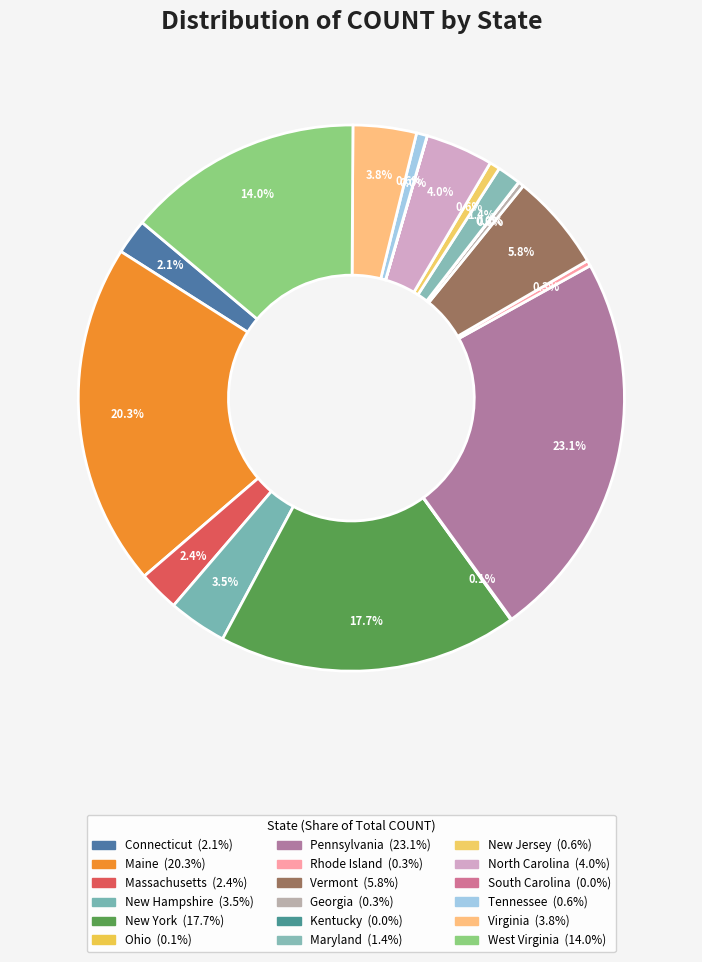

Rank the categories by value from lowest to highest.

South Carolina, Kentucky, Ohio, Georgia, Rhode Island, New Jersey, Tennessee, Maryland, Connecticut, Massachusetts, New Hampshire, Virginia, North Carolina, Vermont, West Virginia, New York, Maine, Pennsylvania